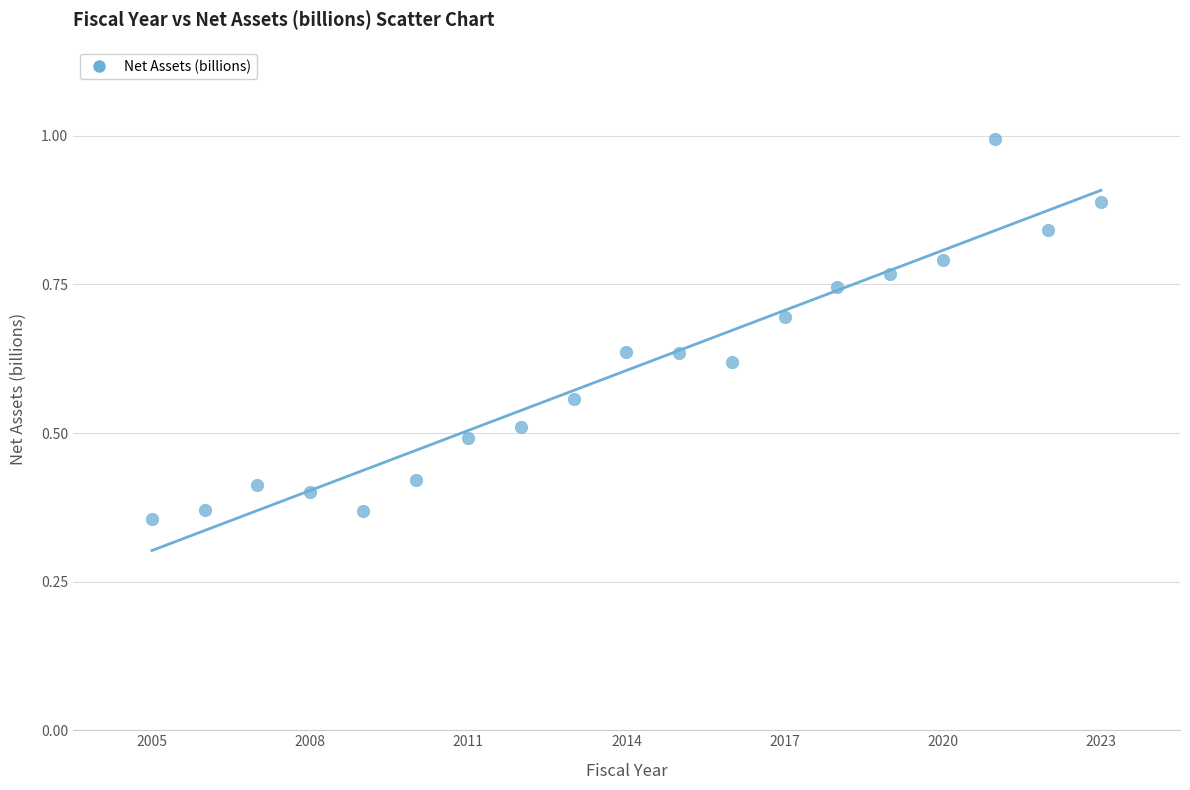

What is the range of X values (max minus min)?

18.0